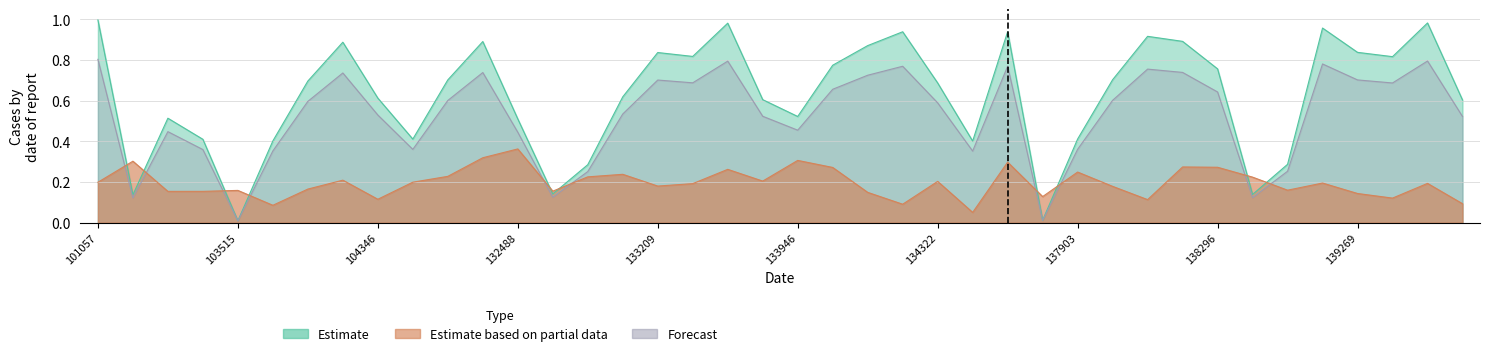

Rank the series by their maximum value, from highest to lowest.

satz, scan_angle, rade9_aggzone_norm